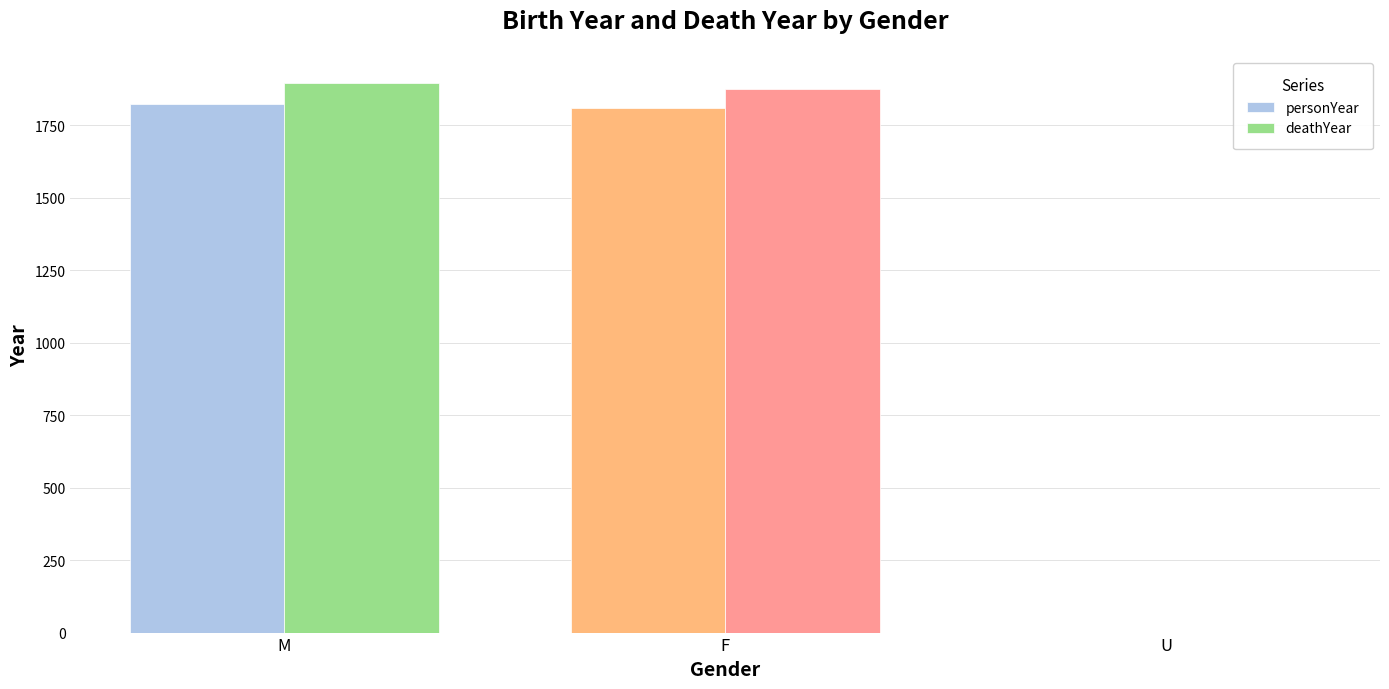

At which label is deathYear closest to 947?

F